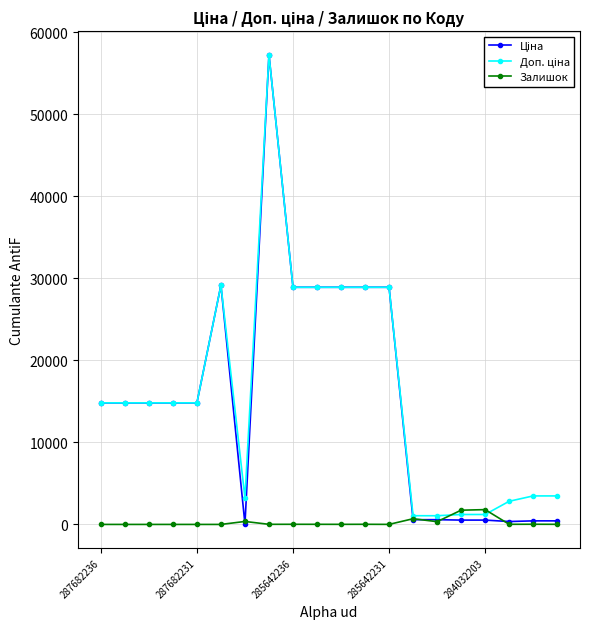

At how many categories does at least one series exceed 11912?

12